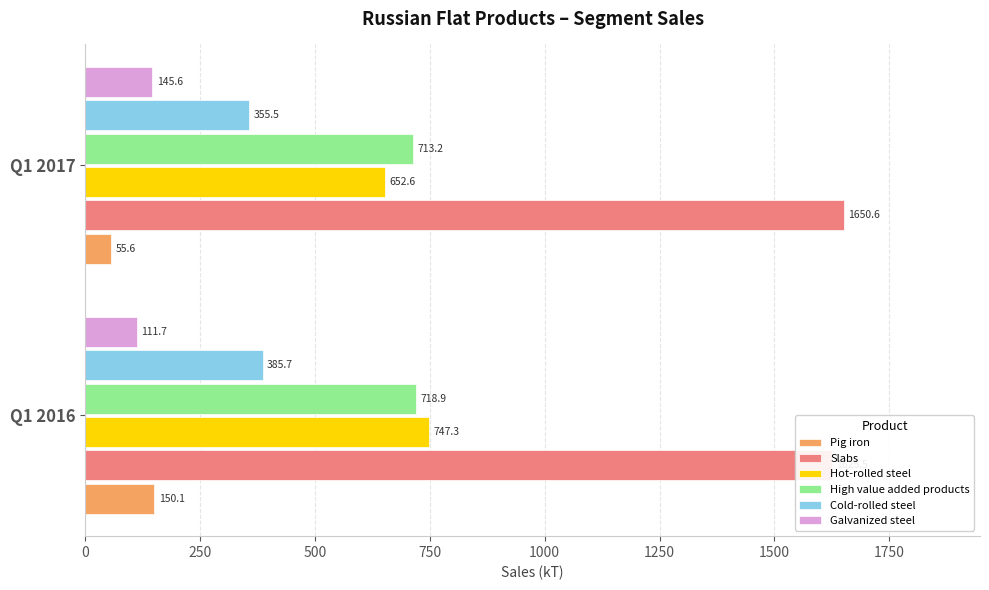

What is the spread (max minus min) of values at Q1 2017?

1595.1